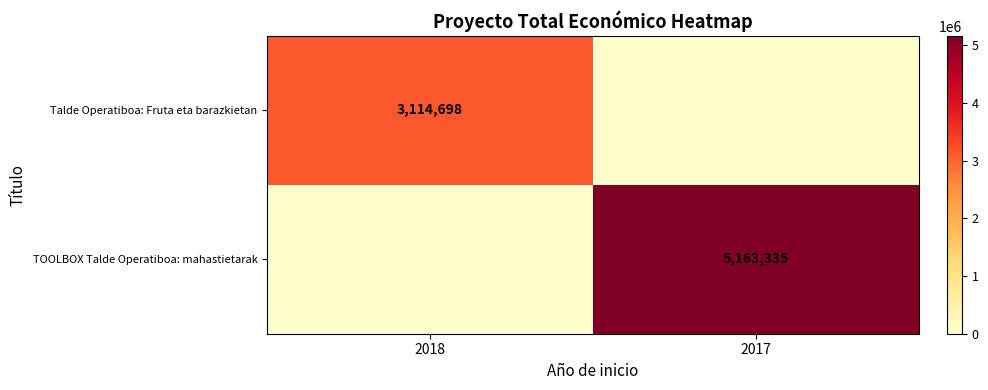

The value of TOOLBOX Talde Operatiboa: mahastietarak at 2017 is 2351028. True or false?

False